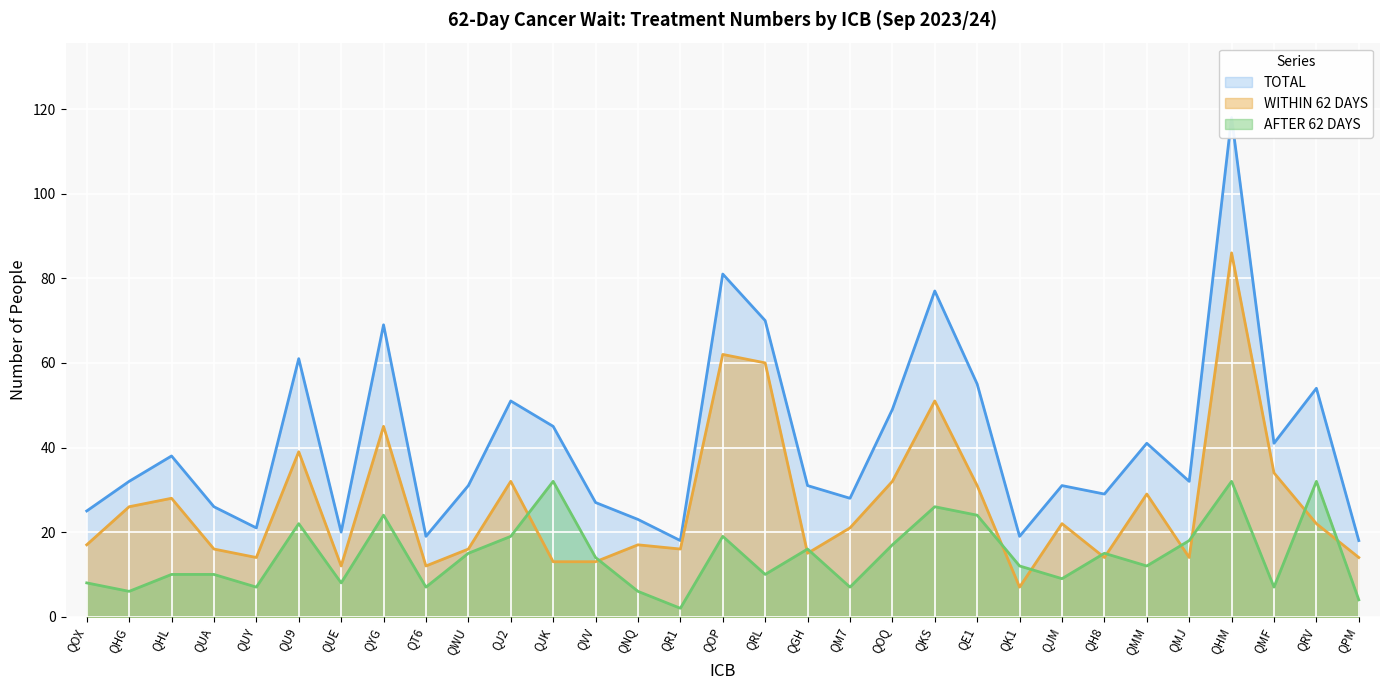

Which category has the lowest value in the AFTER 62 DAYS series?

QR1